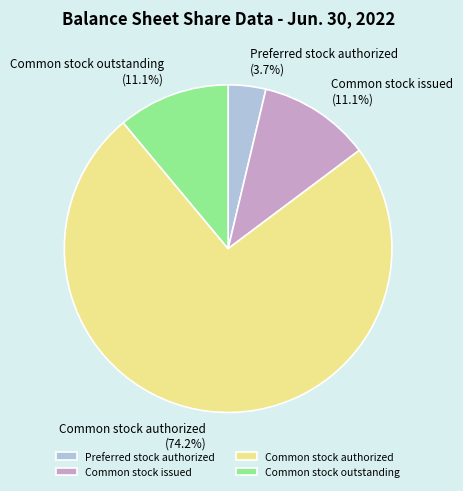

Is there a majority slice in this chart?

Yes